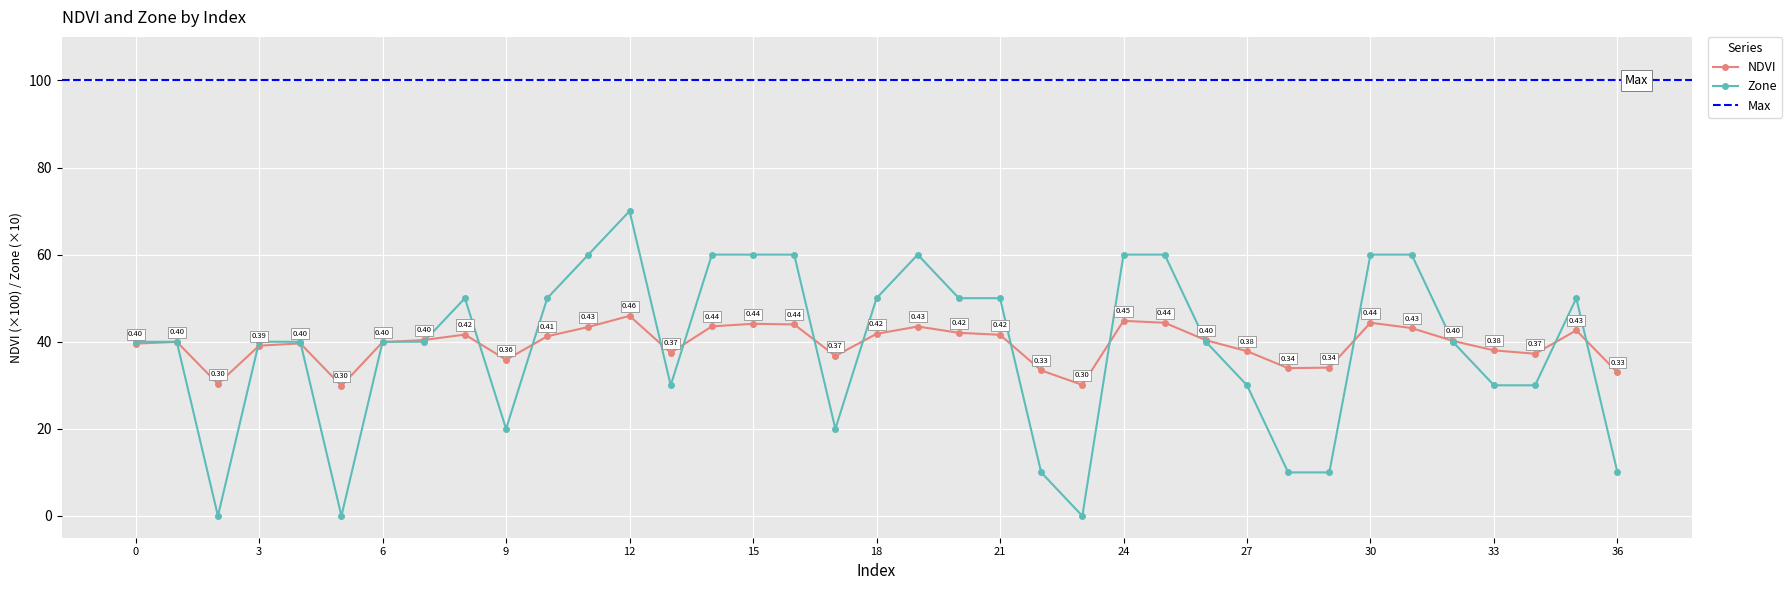

What is the sum of all NDVI values?

1459.0